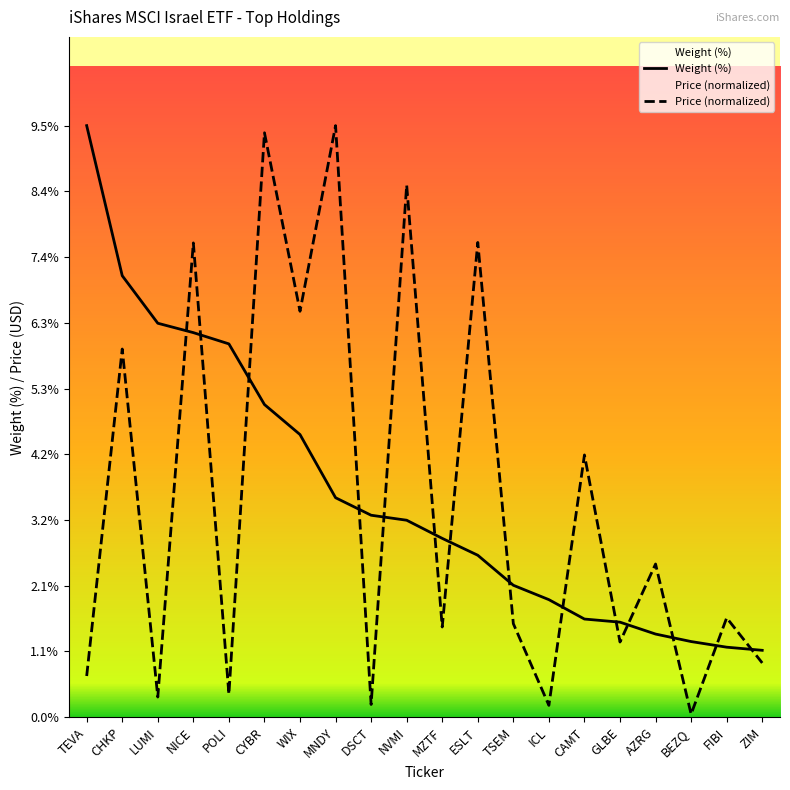

Between which two adjacent categories do Weight (%) and Price first intersect?

LUMI and NICE